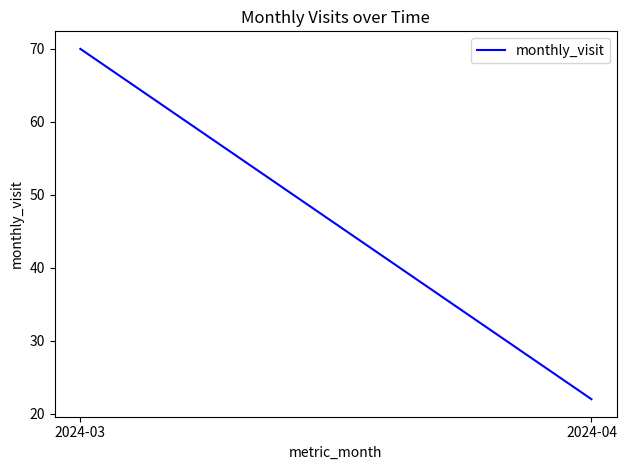

Is this an area chart (filled region under the line)?

No